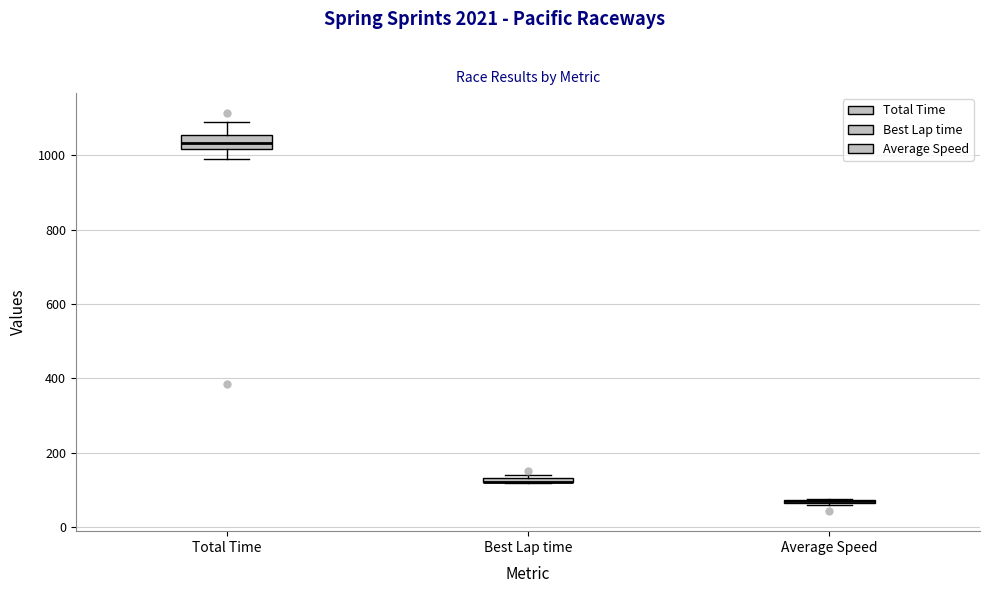

Where is the upper edge of the box for Best Lap time on the y-axis? The values are not printed on the chart, so give them approximately, as read against the axis.

140